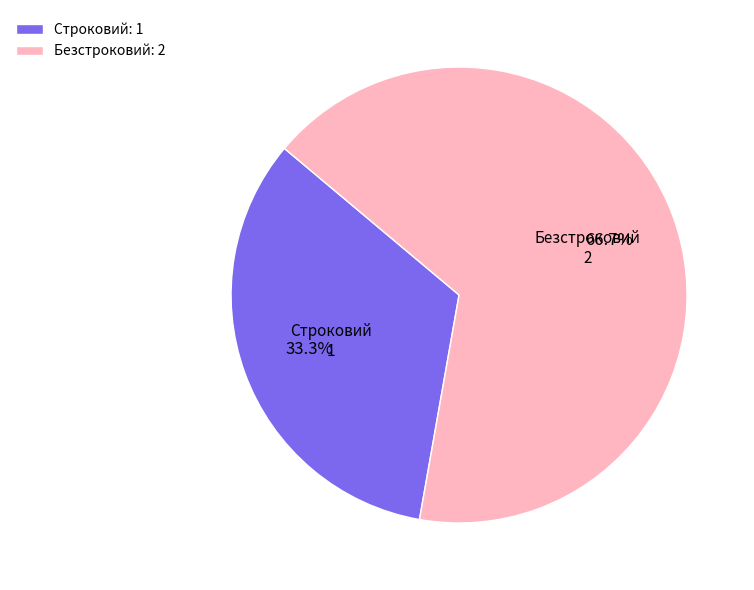

Rank the categories by value from highest to lowest.

Безстроковий, Строковий